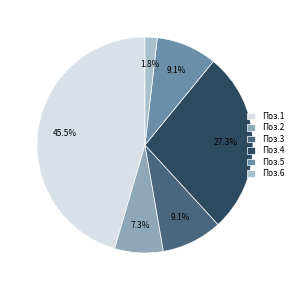

What is the largest slice in the pie chart?

Поз.1